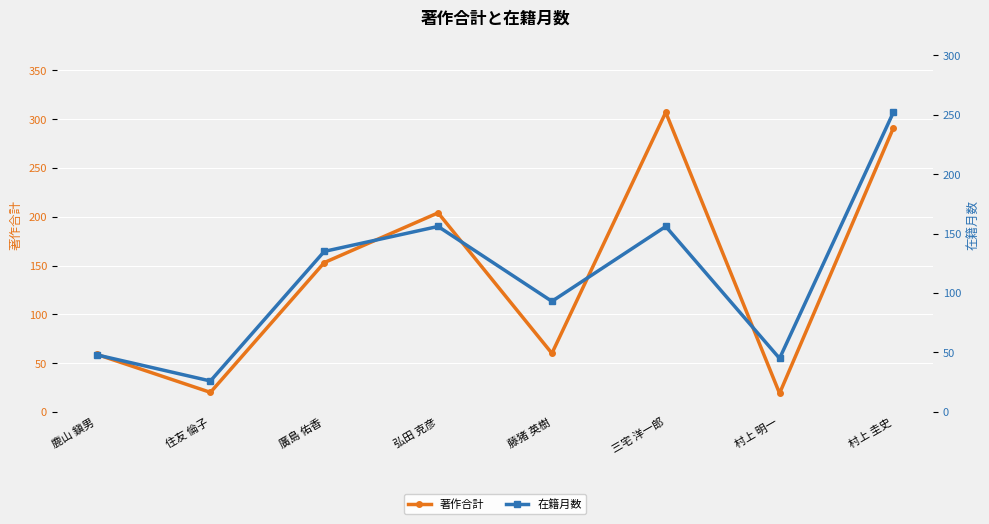

What is the difference between the maximum and second lowest values in the 著作合計 series?

287